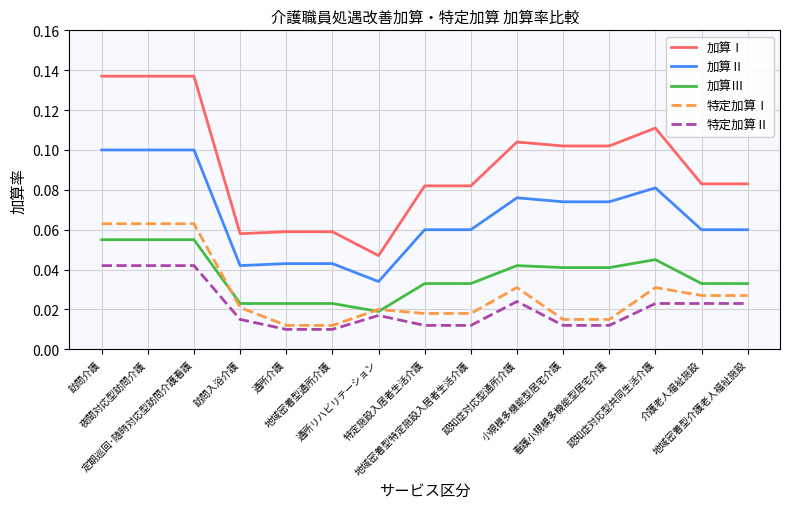

Which series has the largest total across all categories?

加算Ⅰ